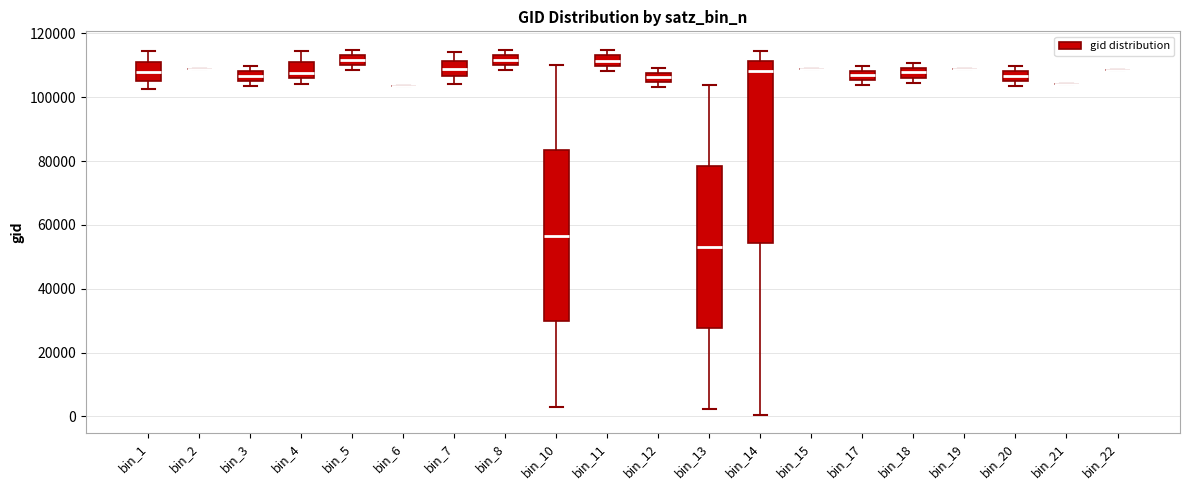

Comparing the boxes themselves (not the whiskers), which one is the tallest?

bin_14